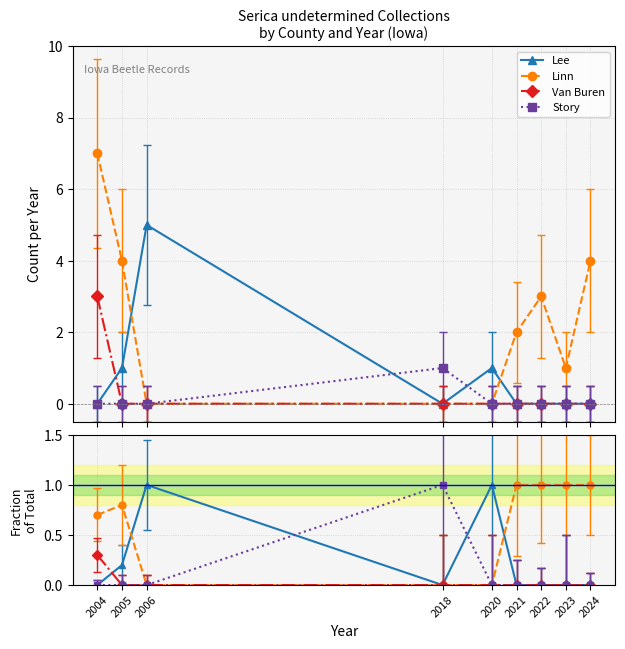

Reading left to right, extract all data points from this chart.

Lee: 2004=0.0	2005=0.2	2006=1.0	2018=0.0	2020=1.0	2021=0.0	2022=0.0	2023=0.0	2024=0.0
Linn: 2004=0.7	2005=0.8	2006=0.0	2018=0.0	2020=0.0	2021=1.0	2022=1.0	2023=1.0	2024=1.0
Van Buren: 2004=0.3	2005=0.0	2006=0.0	2018=0.0	2020=0.0	2021=0.0	2022=0.0	2023=0.0	2024=0.0
Story: 2004=0.0	2005=0.0	2006=0.0	2018=1.0	2020=0.0	2021=0.0	2022=0.0	2023=0.0	2024=0.0